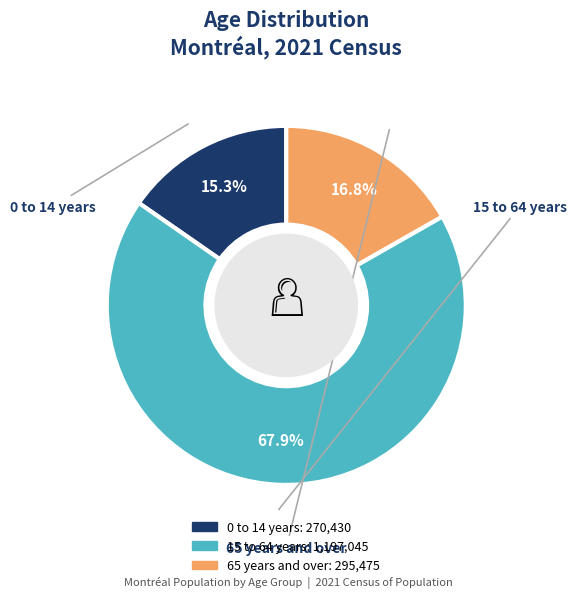

Which slice is the largest?

15 to 64 years